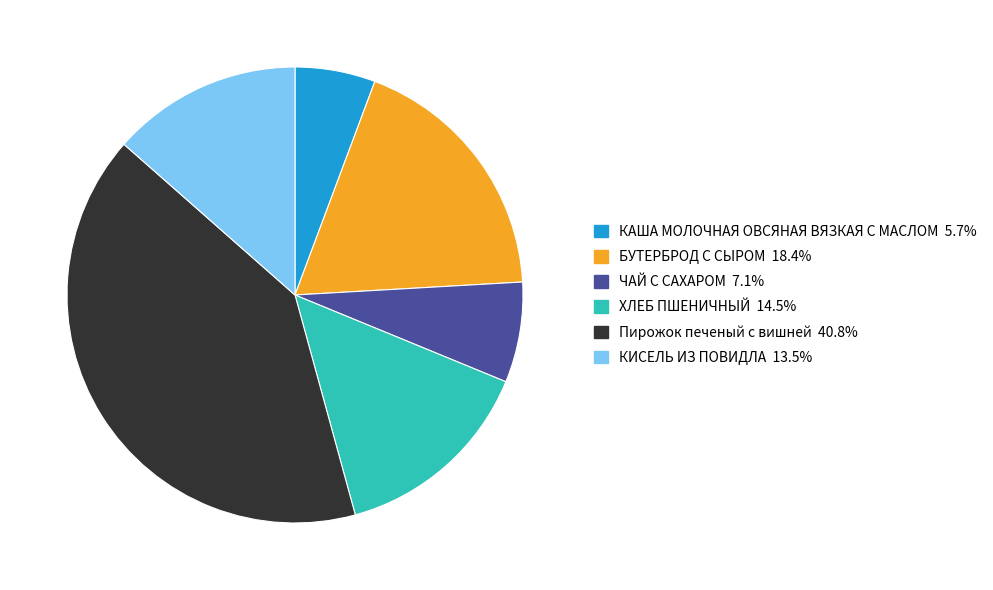

How many slices are in this pie chart?

6